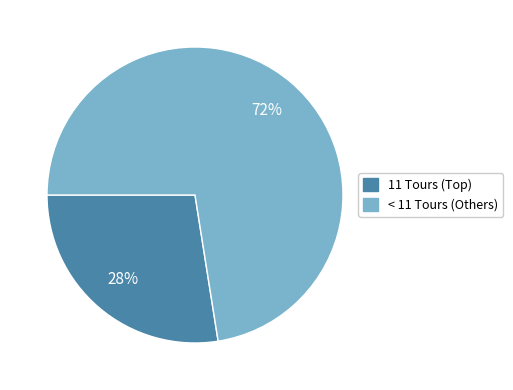

Is there a majority slice in this chart?

Yes